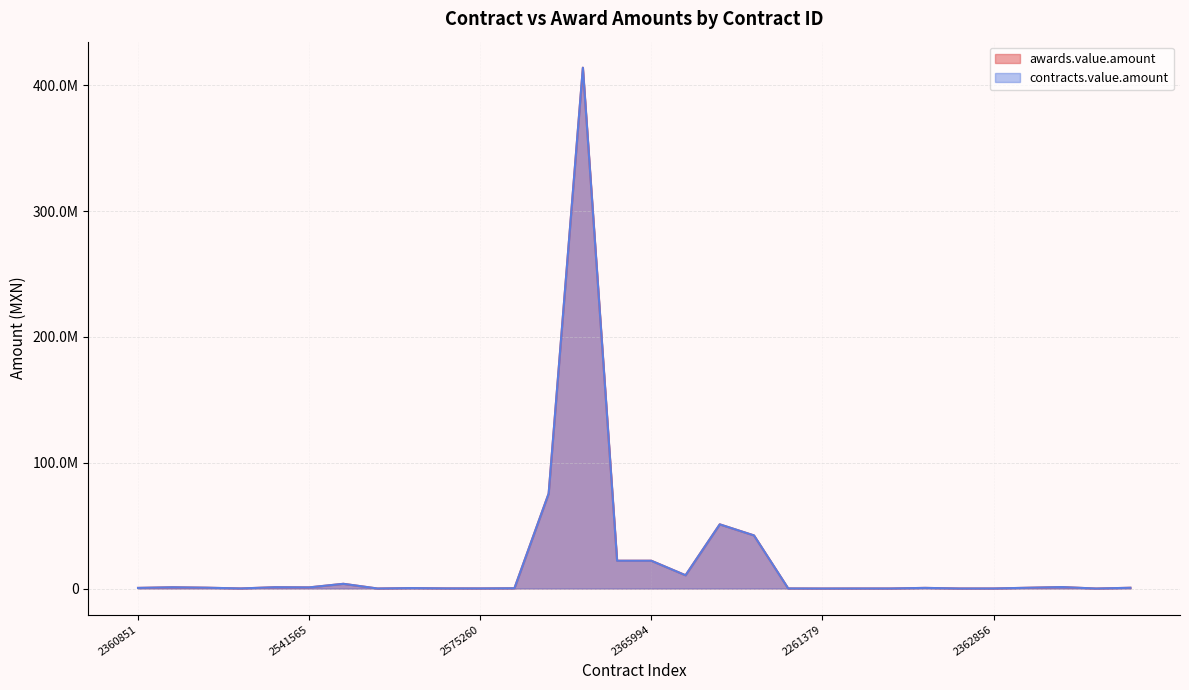

What is the approximate value of awards.value.amount at 2309798?

414115096.1